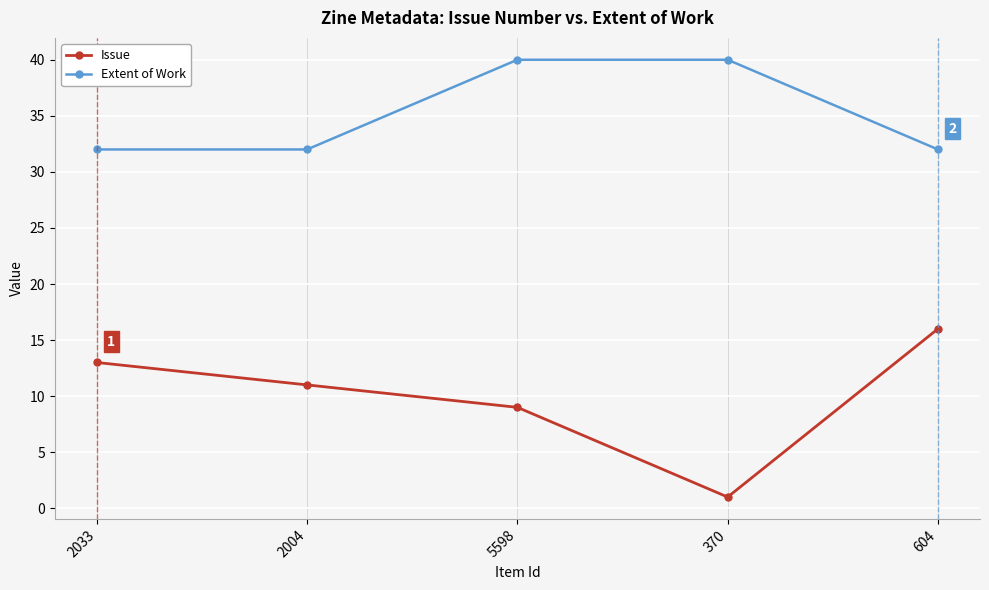

How many lines are shown in the chart?

2